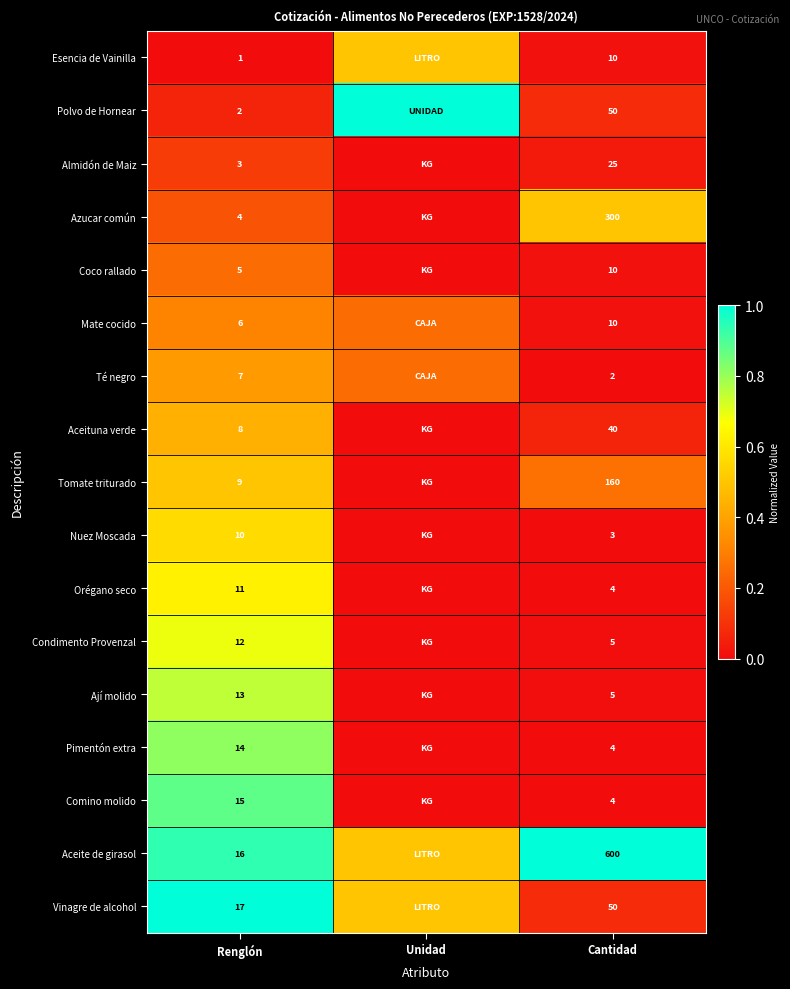

At which category is the sum across all series the highest?

Renglón